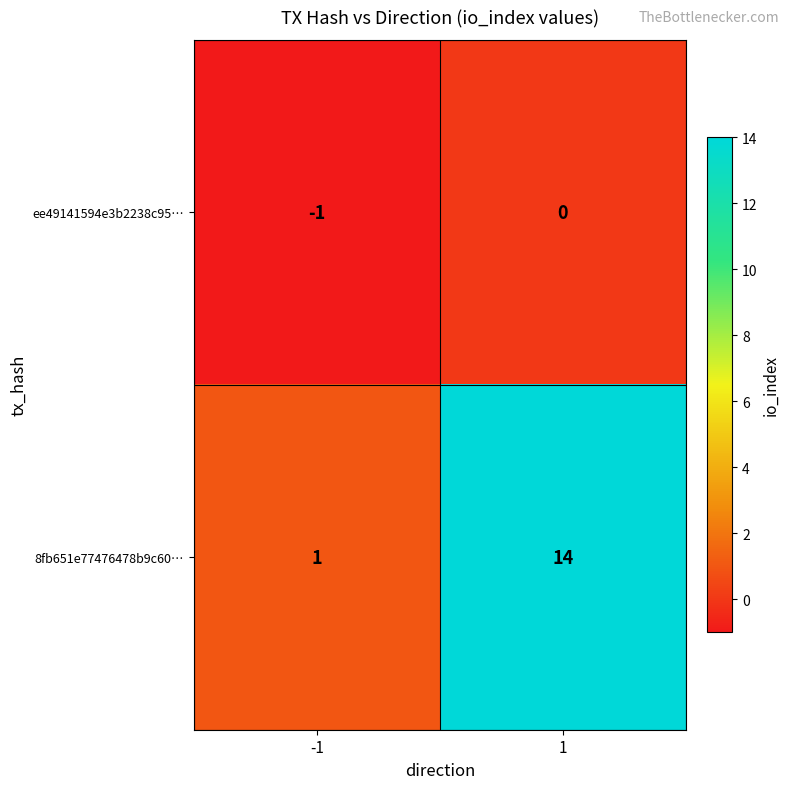

Which series has the largest total across all categories?

8fb651e77476478b9c60…